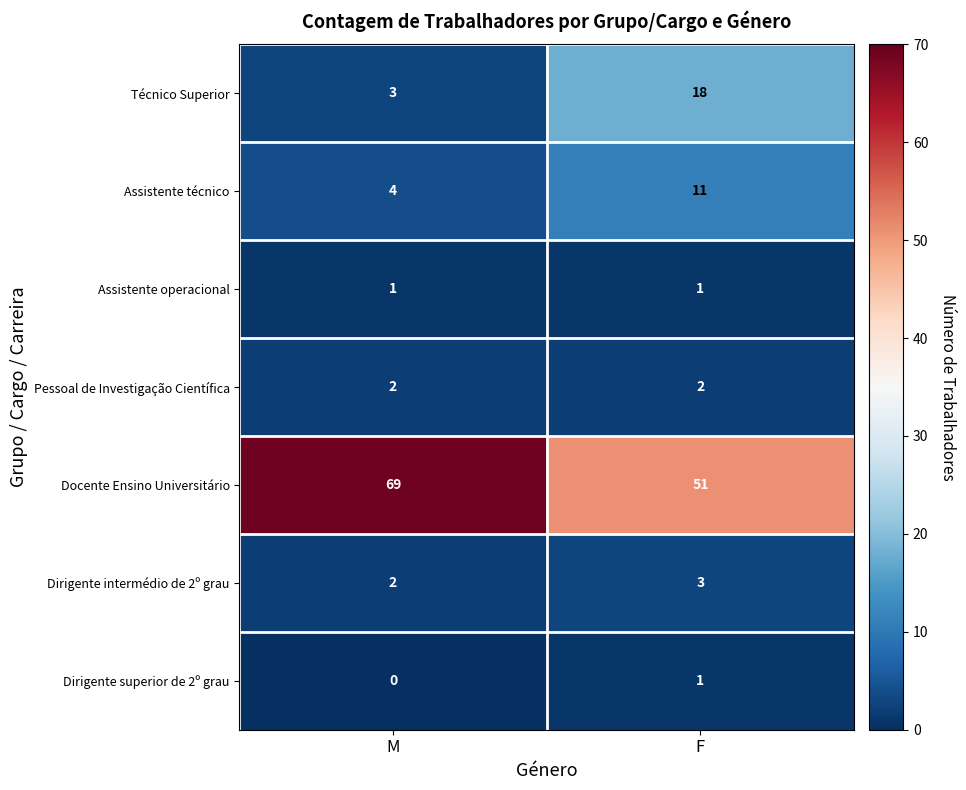

Which series changed the most between M and F?

Docente Ensino Universitário